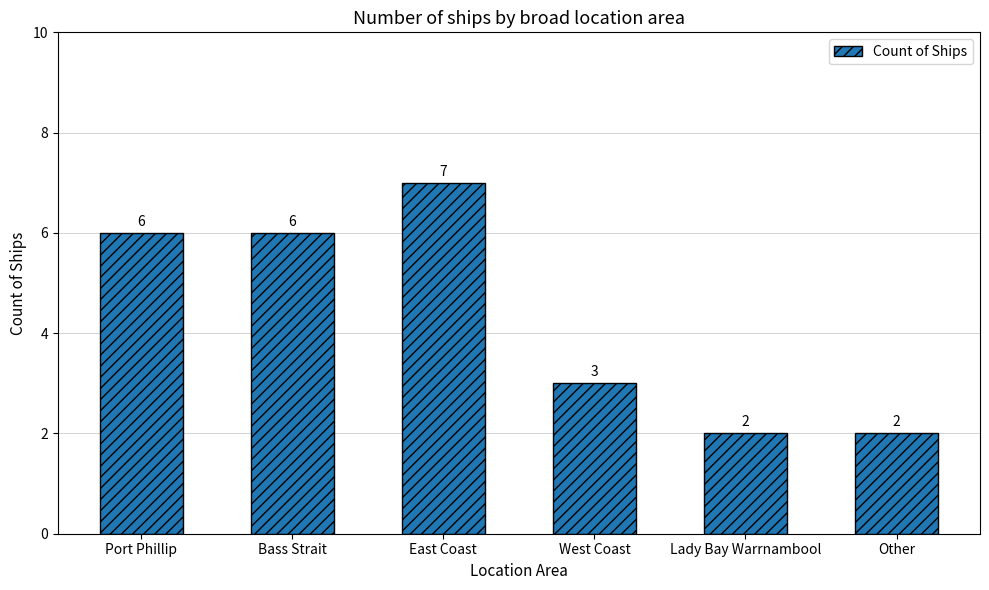

What position from the left is West Coast?

4